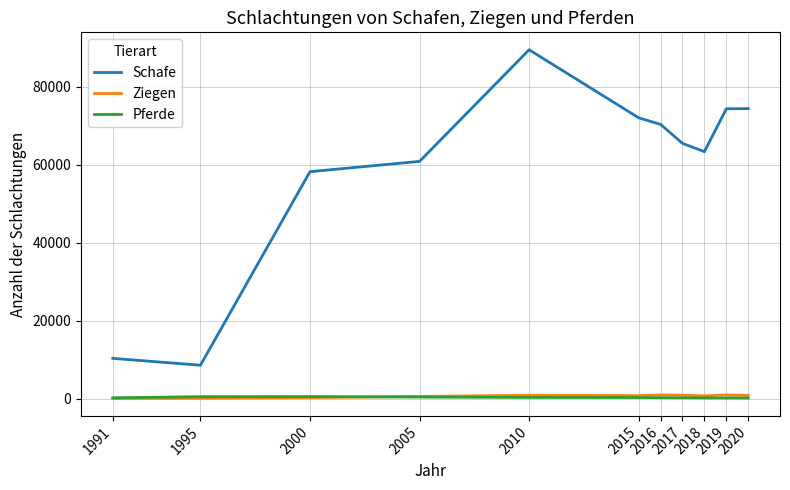

Which series has the largest total across all categories?

Schafe